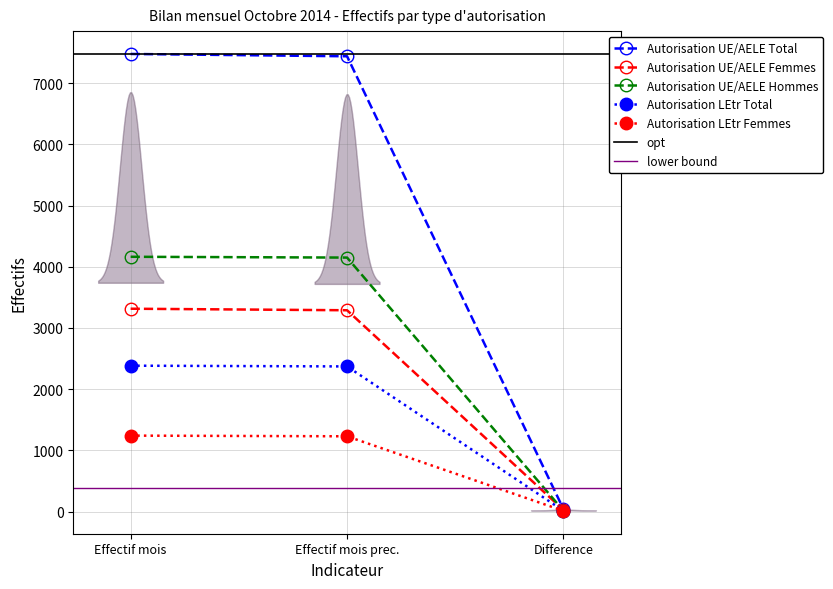

What is the maximum value for Autorisation UE/AELE Femmes?

3315